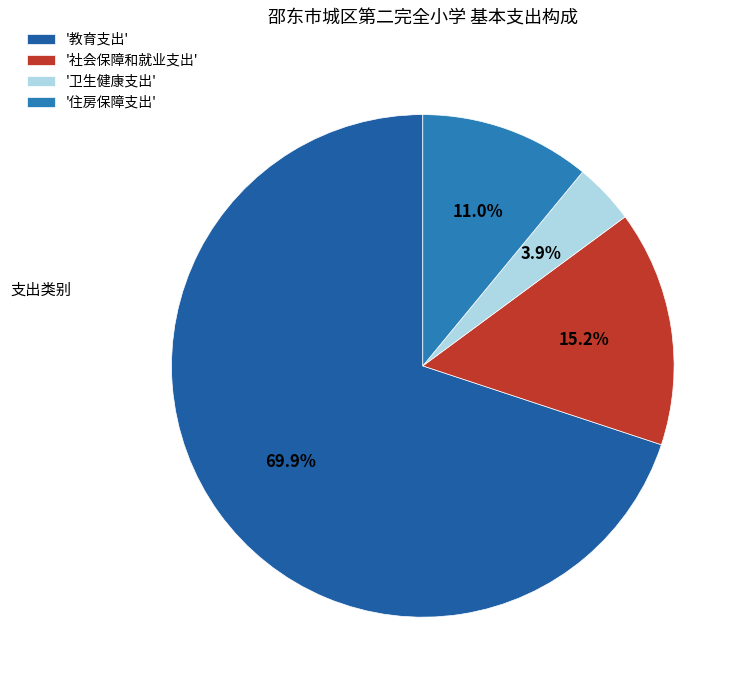

Which category accounts for the majority?

'教育支出'